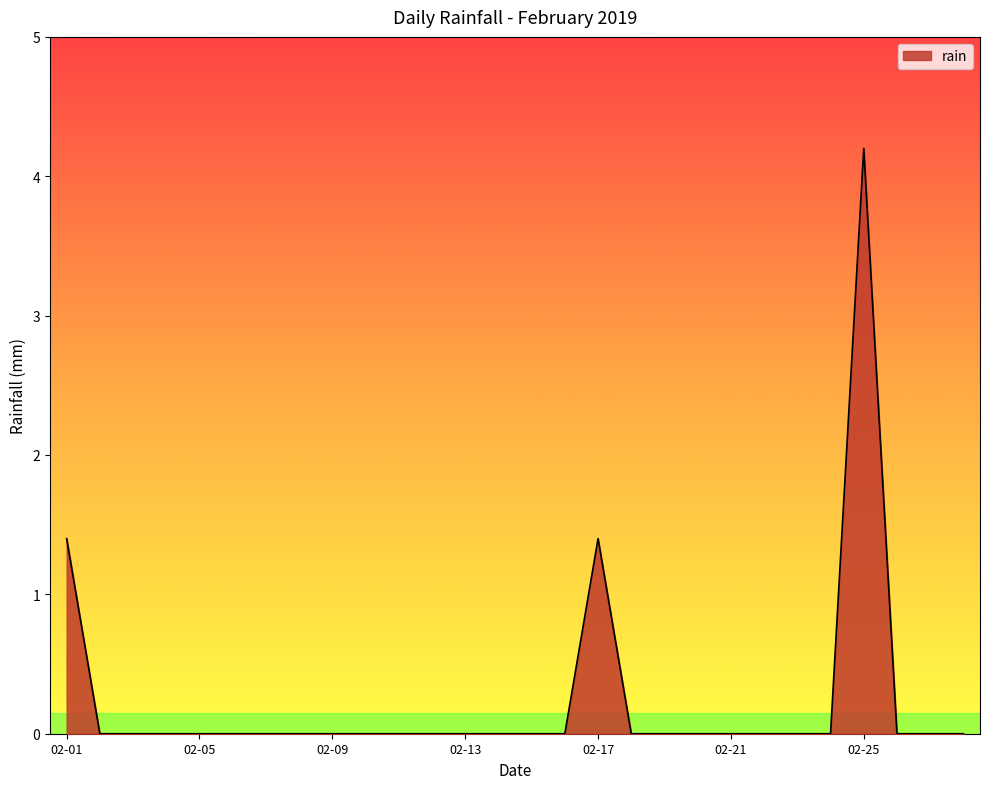

What is the greatest value displayed?

4.2